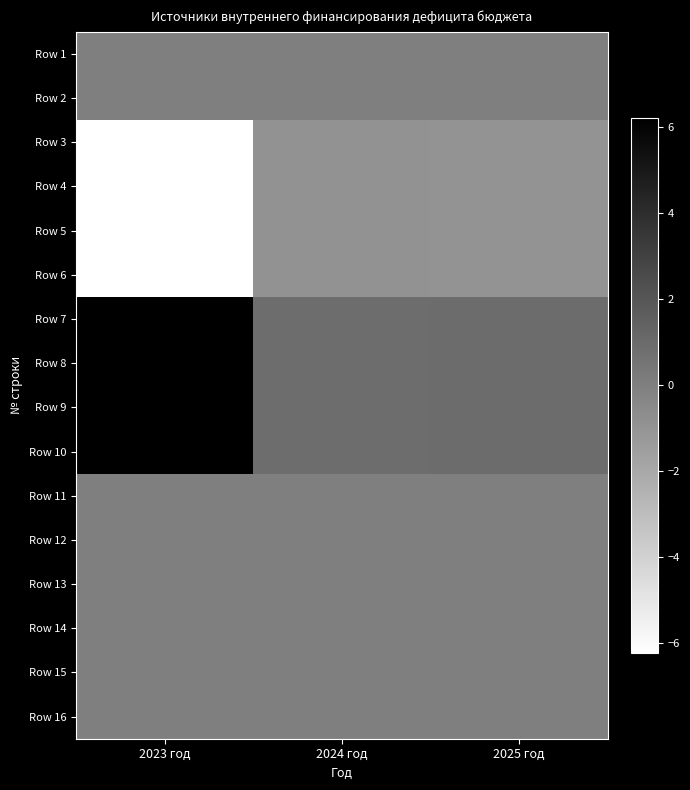

What is the spread (max minus min) of values at 2024 год?

17998550